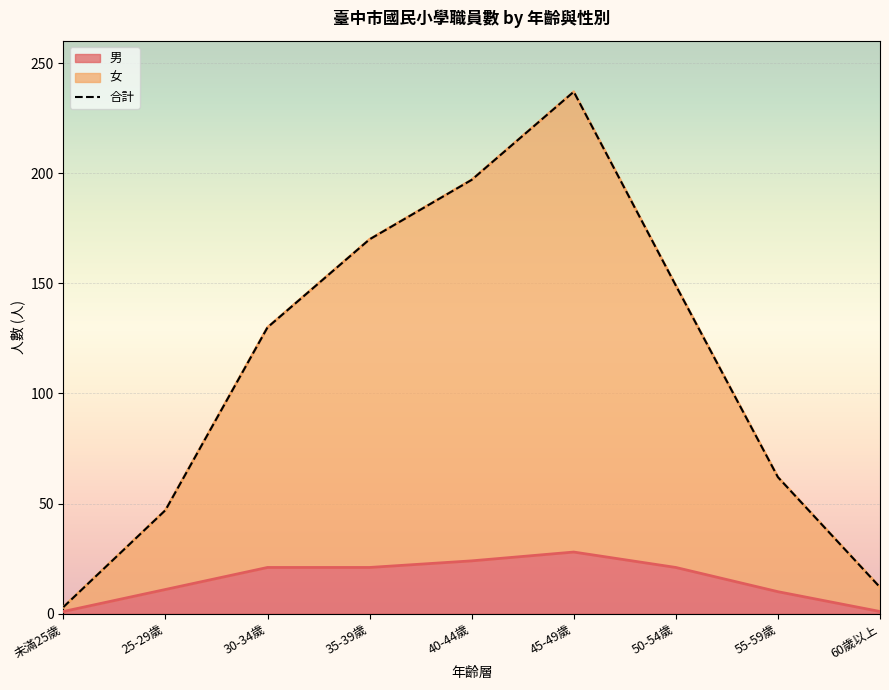

Read the value at 25-29歲, to the nearest 10.

50